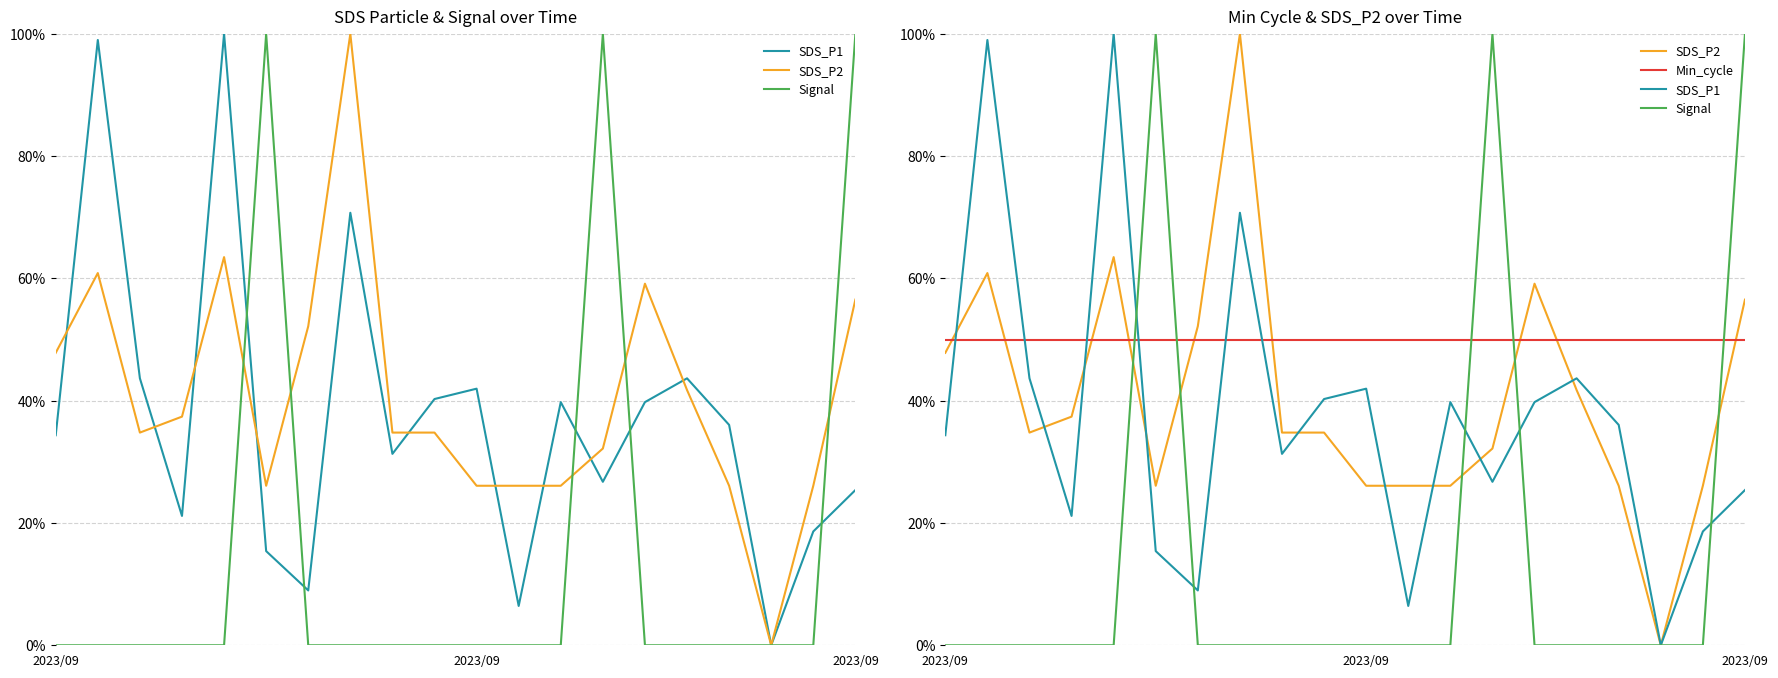

What is the total value across all series at 2023/09?

1.3